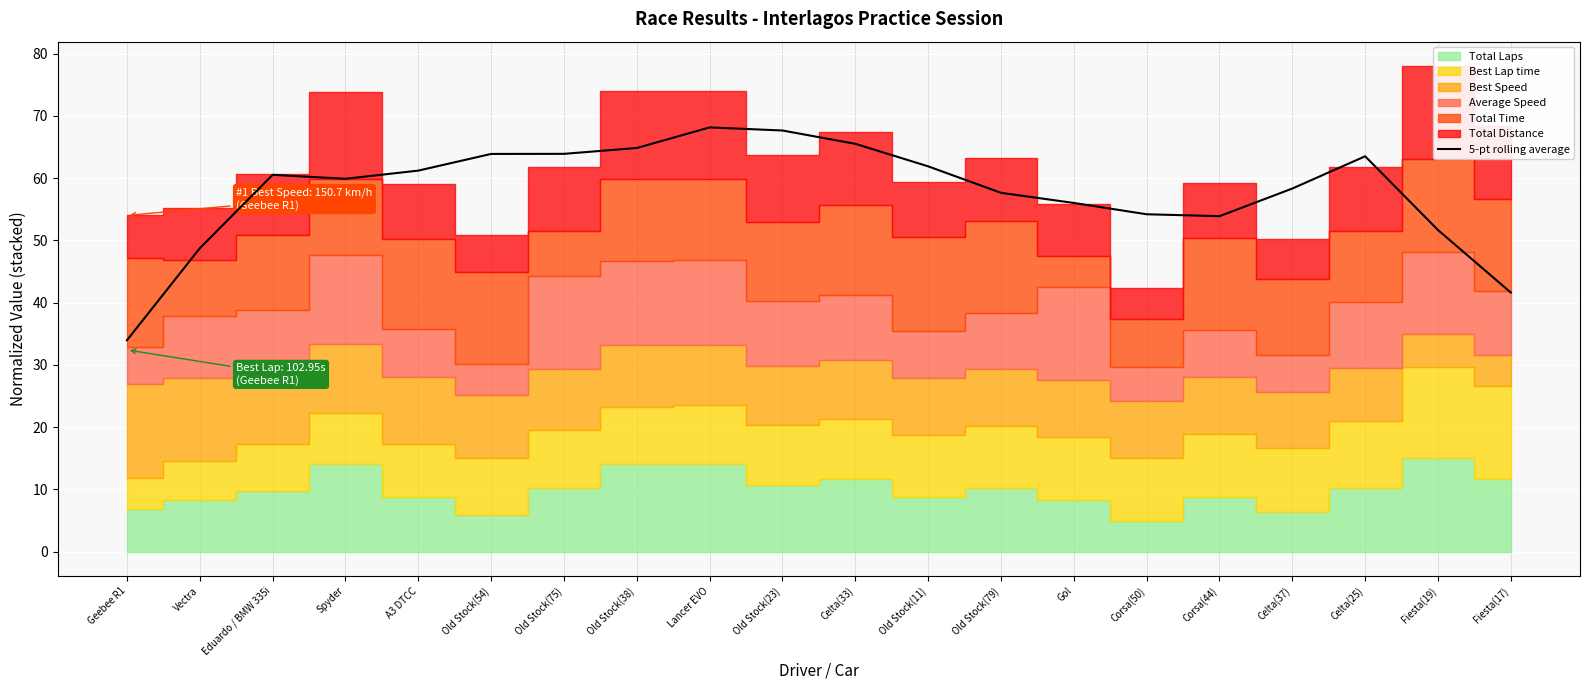

What is the smallest value displayed?

34.0